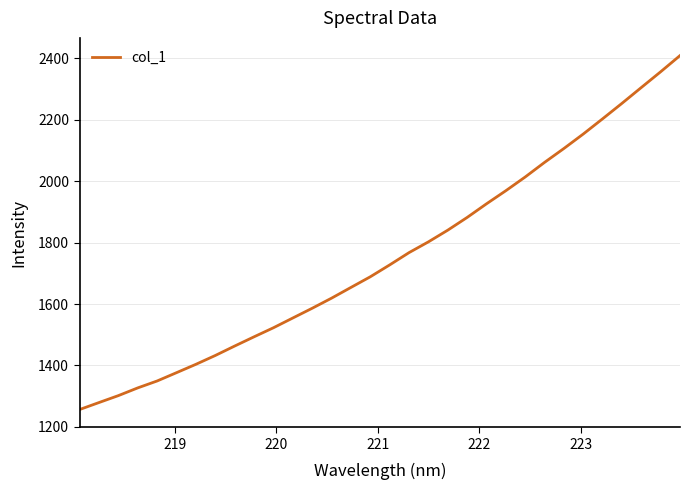

What is the smallest value displayed?

1256.3